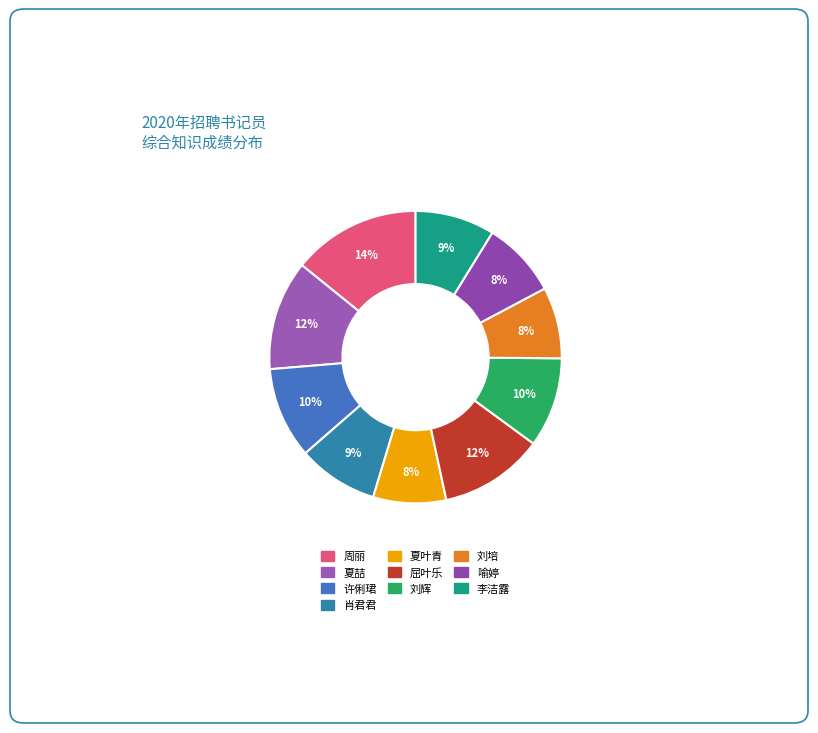

The 刘辉 slice represents 1% of the pie. True or false?

False